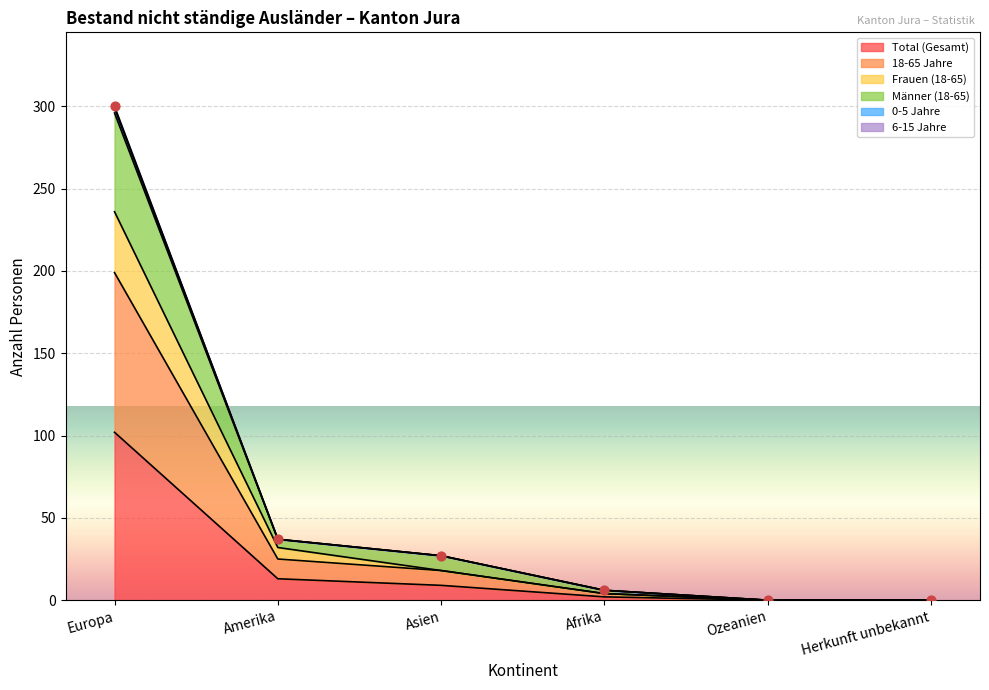

What are all the series names shown in the legend?

Total (Gesamt), 18-65 Jahre, Frauen (18-65), Männer (18-65), 0-5 Jahre, 6-15 Jahre